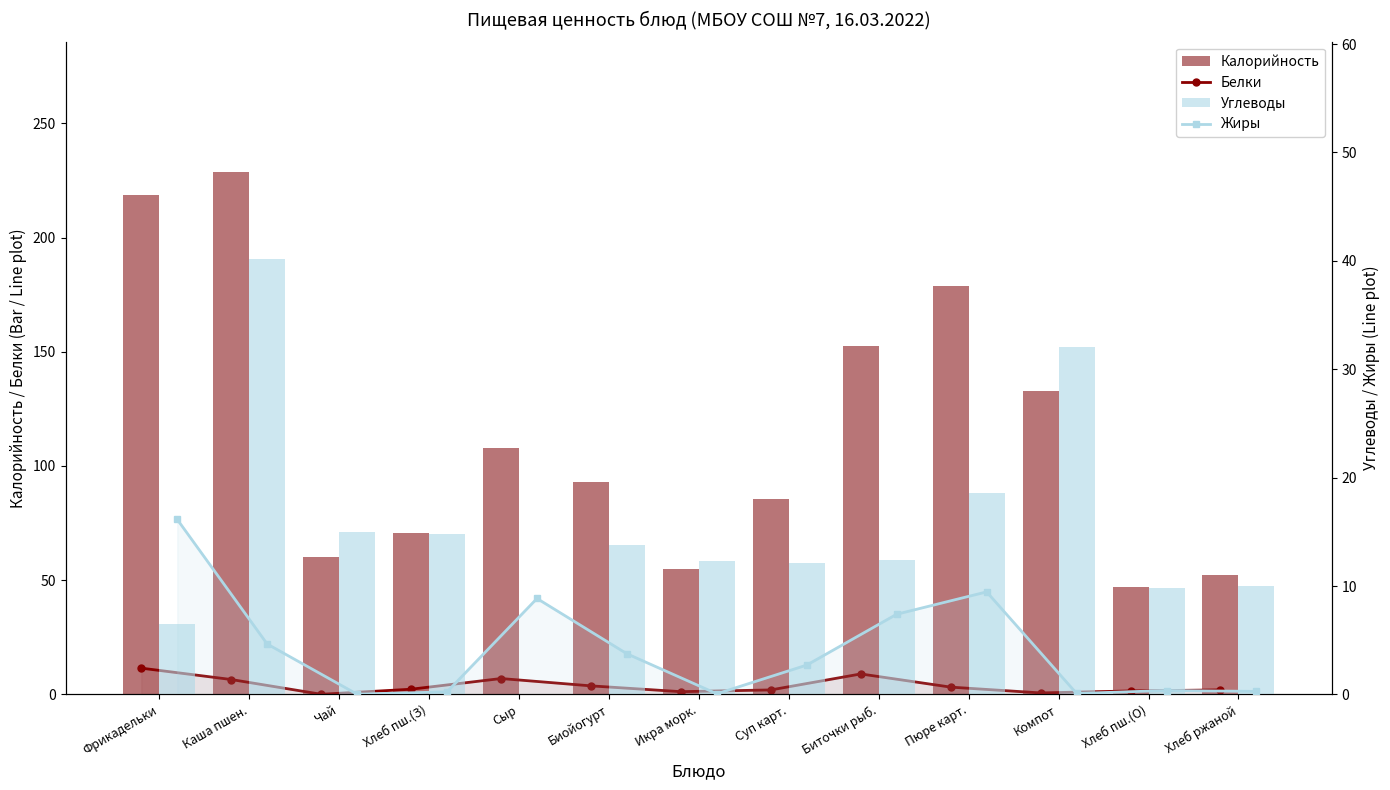

What is the difference between the second highest and second lowest values in the Жиры series?

9.4